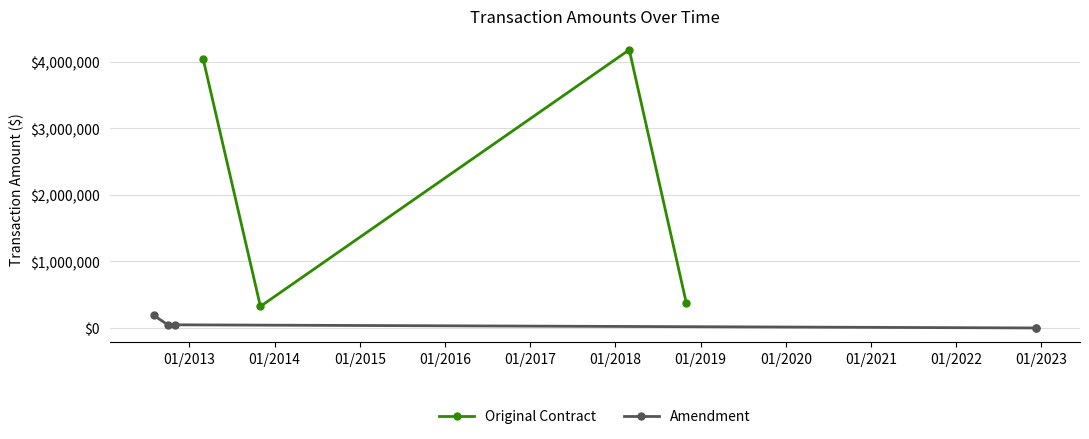

What is the maximum value for Original Contract?

4183599.0